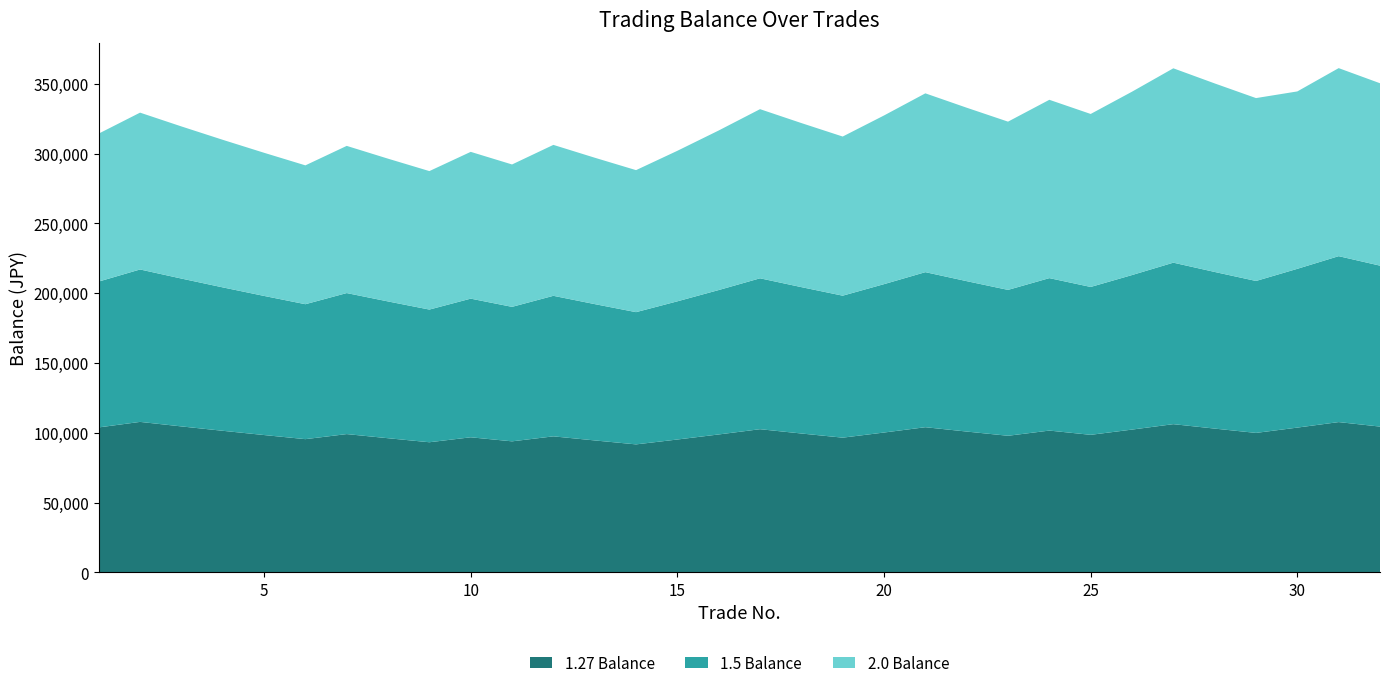

Reading left to right, list all the values displayed in this chart.

1.27 Balance: 103810.0	107765.2	104532.2	101396.2	98354.4	95403.7	99038.6	96067.4	93185.4	96735.8	93833.7	97408.8	94486.5	91651.9	95143.9	98768.8	102531.9	99456.0	96472.3	100147.9	103963.5	100844.6	97819.3	101546.2	98499.8	102252.6	106148.5	102964.0	99875.1	103680.3	107630.6	104401.6
1.5 Balance: 104500.0	109202.5	105926.4	102748.6	99666.2	96676.2	101026.6	97995.8	95055.9	99333.5	96353.5	100689.4	97668.7	94738.6	99001.9	103456.9	108112.5	104869.1	101723.1	106300.6	111084.1	107751.6	104519.0	109222.4	105945.7	110713.3	115695.4	112224.5	108857.8	113756.4	118875.4	115309.2
2.0 Balance: 106000.0	112360.0	108989.2	105719.5	102547.9	99471.5	105439.8	102276.6	99208.3	105160.8	102006.0	108126.3	104882.5	101736.1	107840.2	114310.6	121169.3	117534.2	114008.2	120848.7	128099.6	124256.6	120528.9	127760.6	123927.8	131363.5	139245.3	135067.9	131015.9	127085.4	134710.5	130669.2